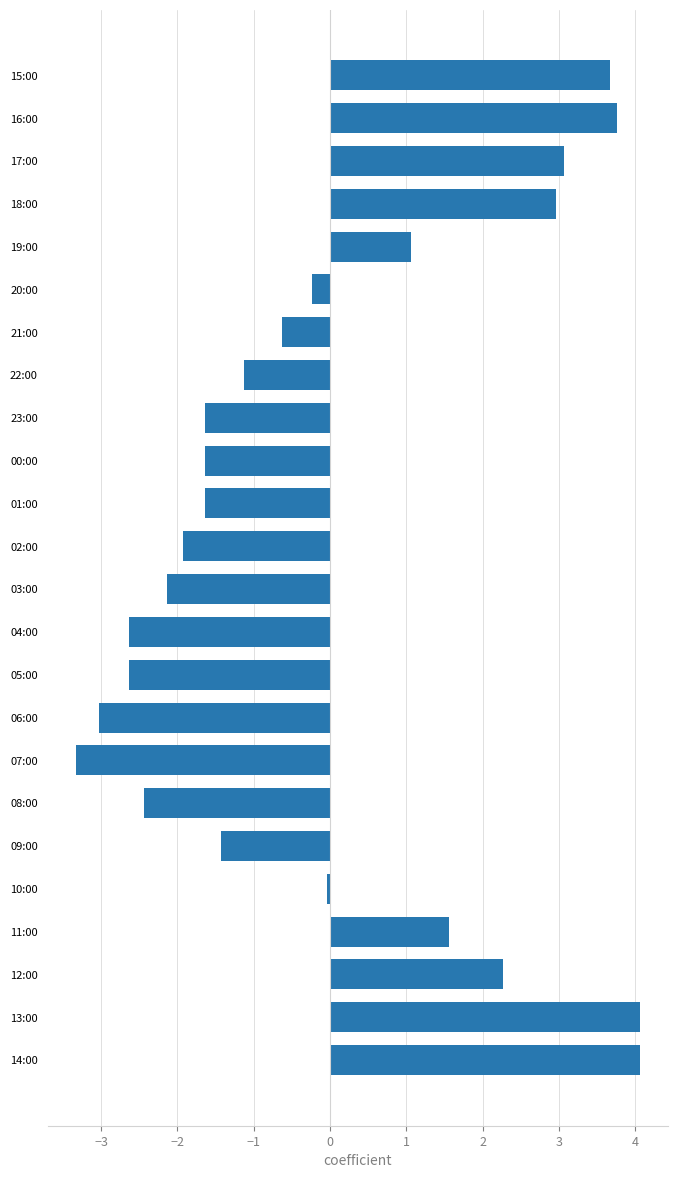

How many data points are above 0?

9